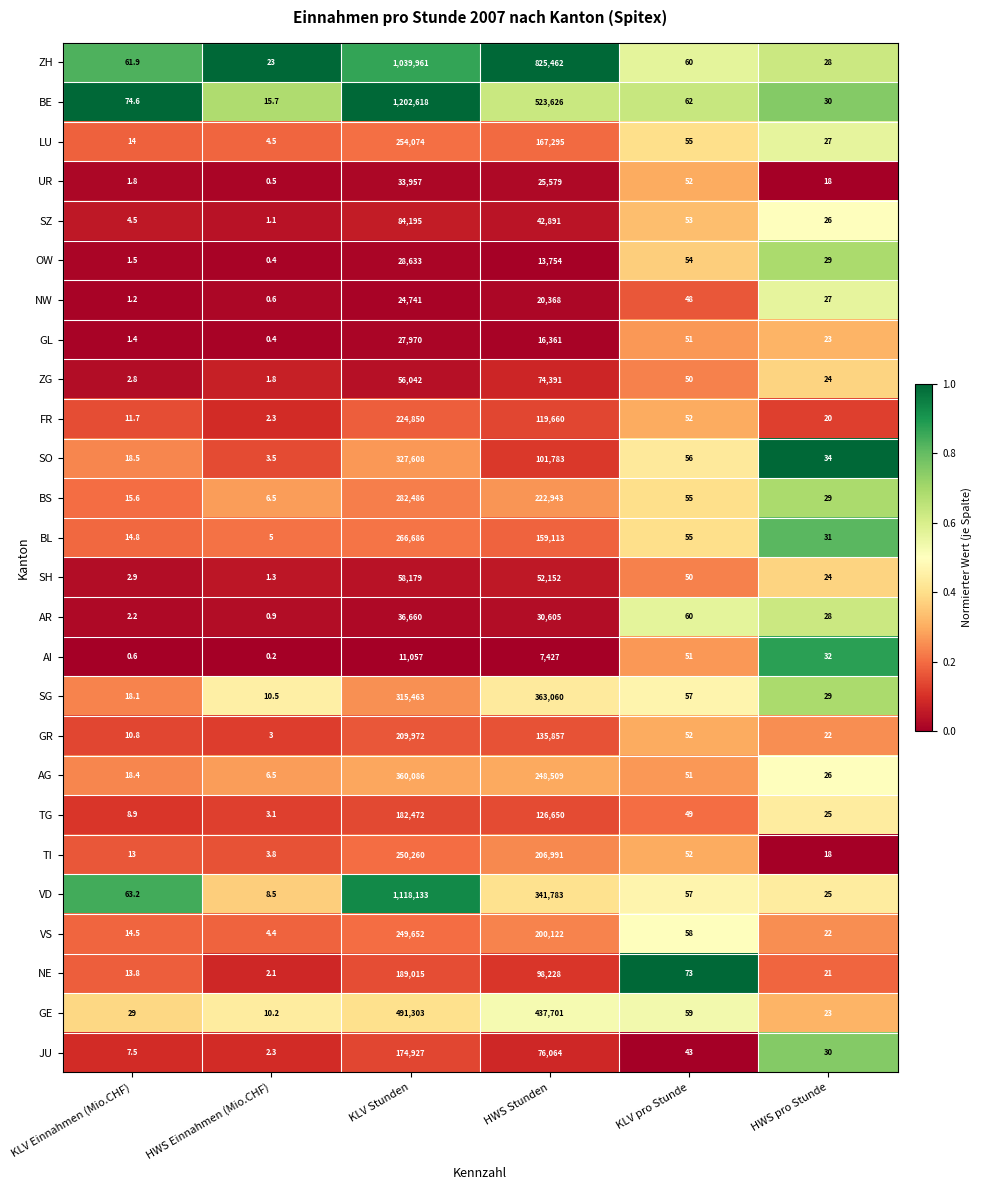

Rank the series by their maximum value, from lowest to highest.

AI, NW, GL, OW, UR, AR, SH, ZG, SZ, JU, TG, NE, GR, FR, VS, TI, LU, BL, BS, SO, AG, SG, GE, ZH, VD, BE